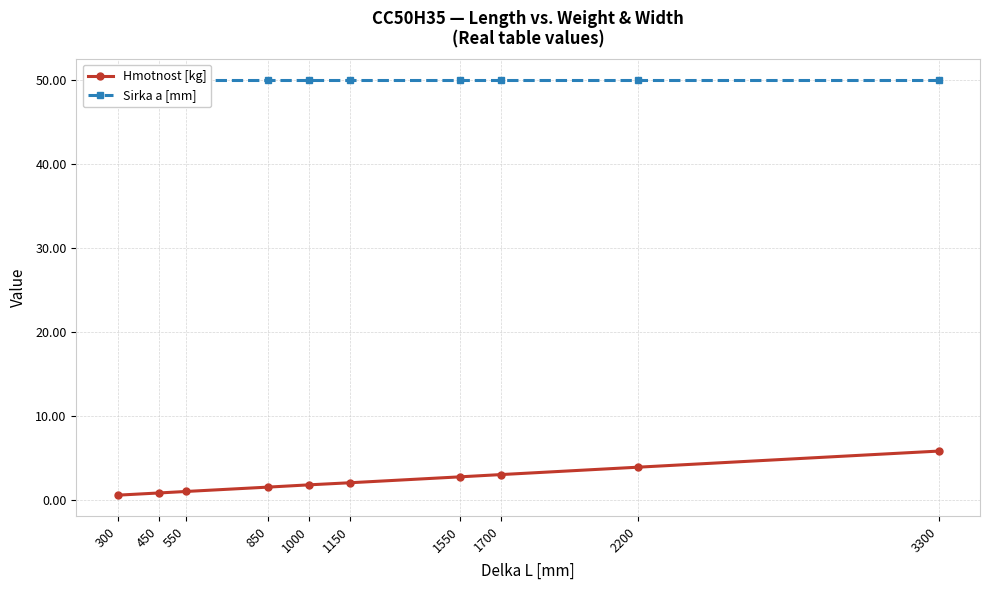

Reading right to left, list all the values displayed in this chart.

Hmotnost [kg]: 3300=5.8	2200=3.9	1700=3.0	1550=2.7	1150=2.0	1000=1.8	850=1.5	550=1.0	450=0.8	300=0.5
Sirka a [mm]: 3300=50.0	2200=50.0	1700=50.0	1550=50.0	1150=50.0	1000=50.0	850=50.0	550=50.0	450=50.0	300=50.0